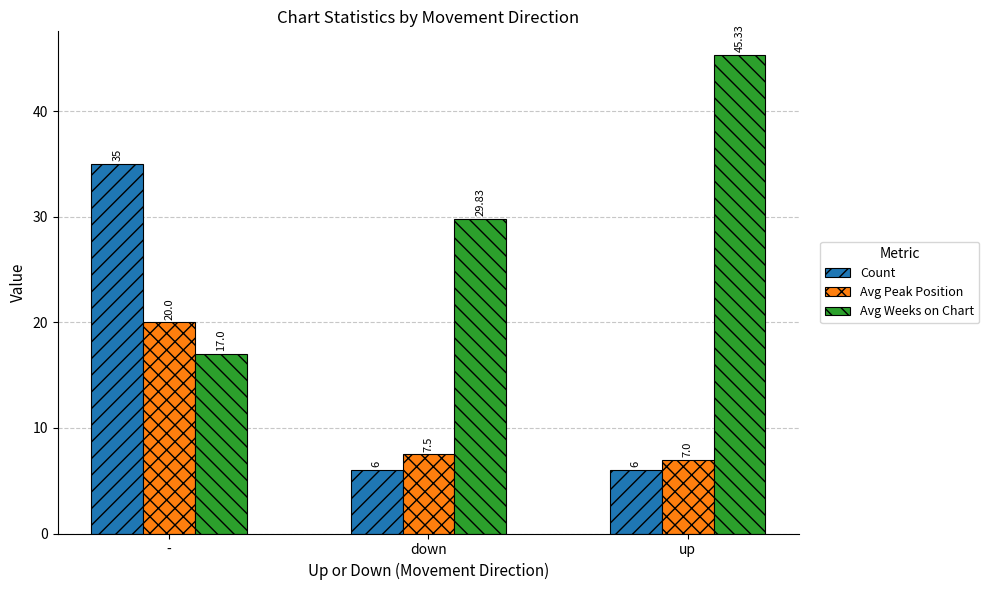

List the labels in order of Avg Peak Position value, smallest first.

up, down, -